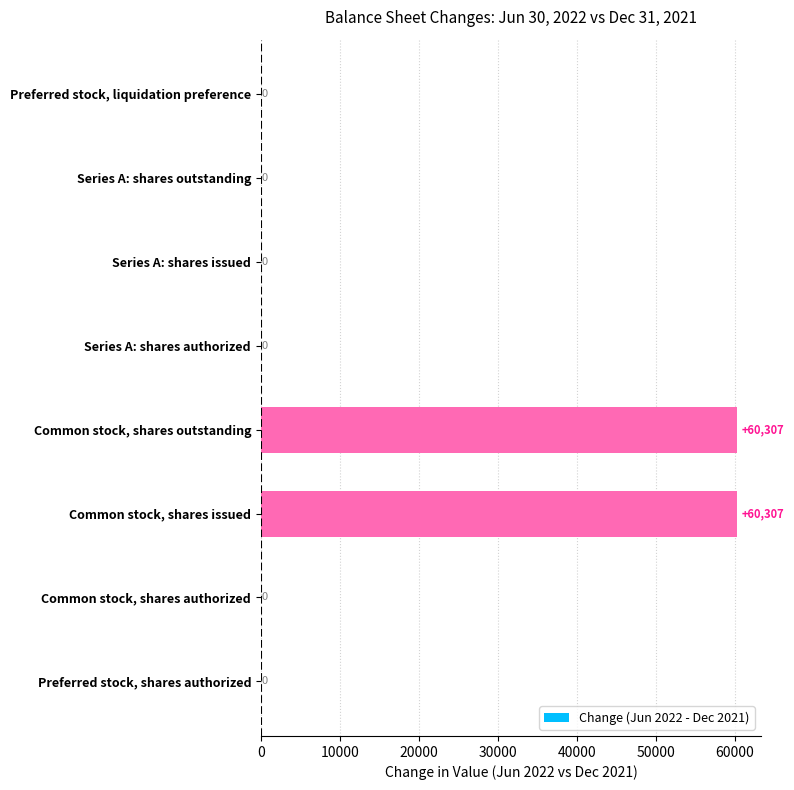

Reading bottom to top, list all the values displayed in this chart.

Preferred stock, shares authorized=0	Common stock, shares authorized=0	Common stock, shares issued=60307	Common stock, shares outstanding=60307	Series A: shares authorized=0	Series A: shares issued=0	Series A: shares outstanding=0	Preferred stock, liquidation preference=0